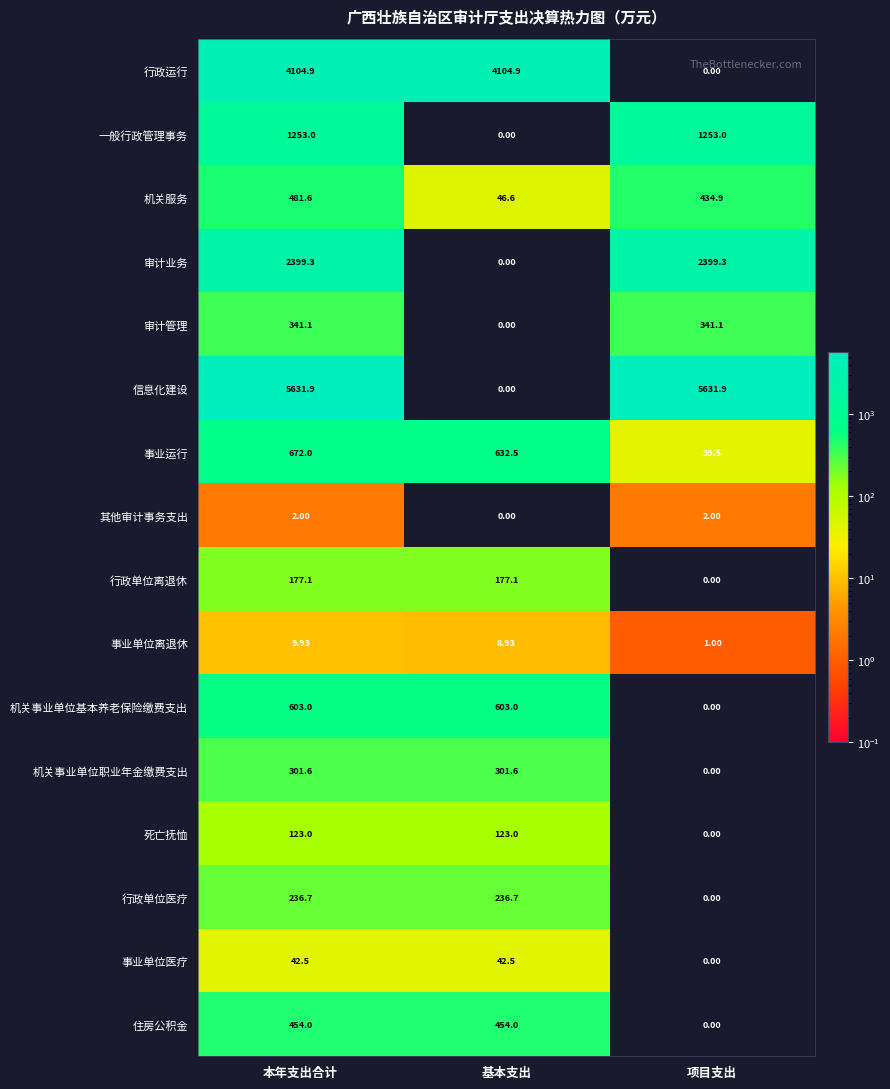

At which label does 事业单位离退休 reach its peak?

本年支出合计